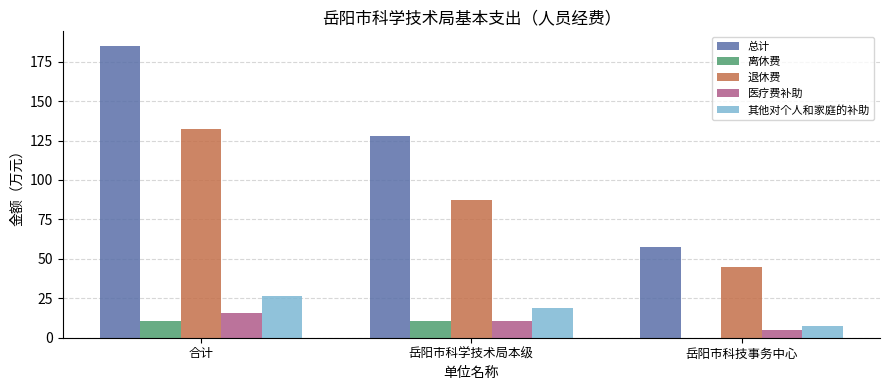

The value of 医疗费补助 at 岳阳市科技事务中心 is 4.8. True or false?

True